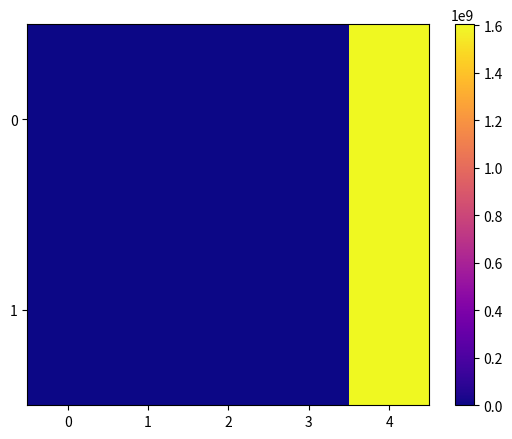

Which has a higher value, 1 or 3?

1